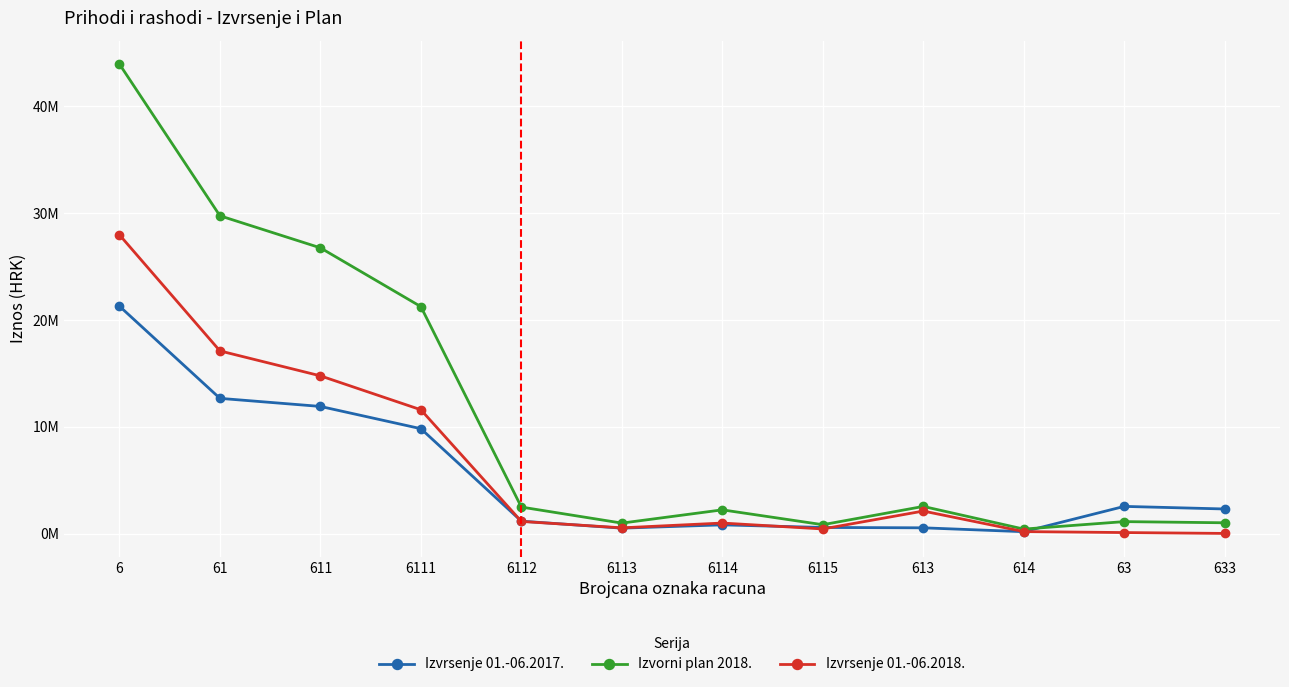

Does the chart have visible grid lines?

Yes